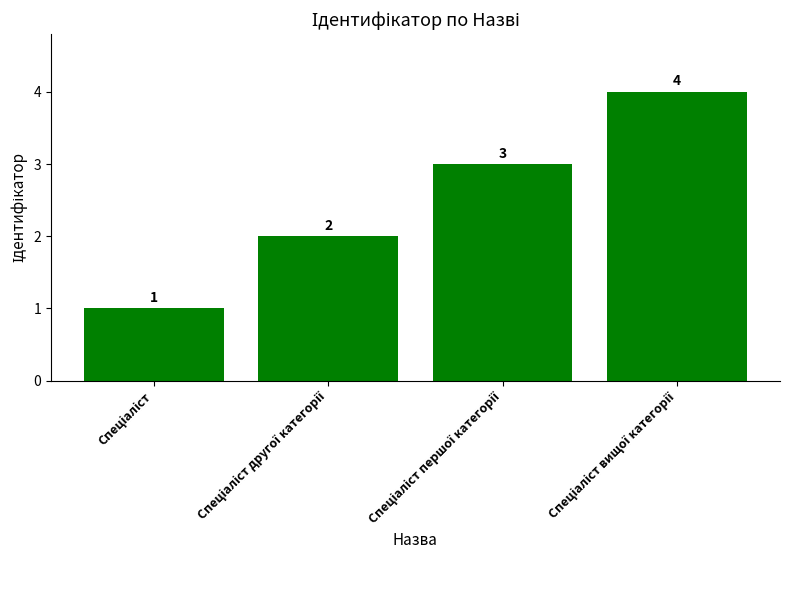

What is the minimum value shown in the chart?

1